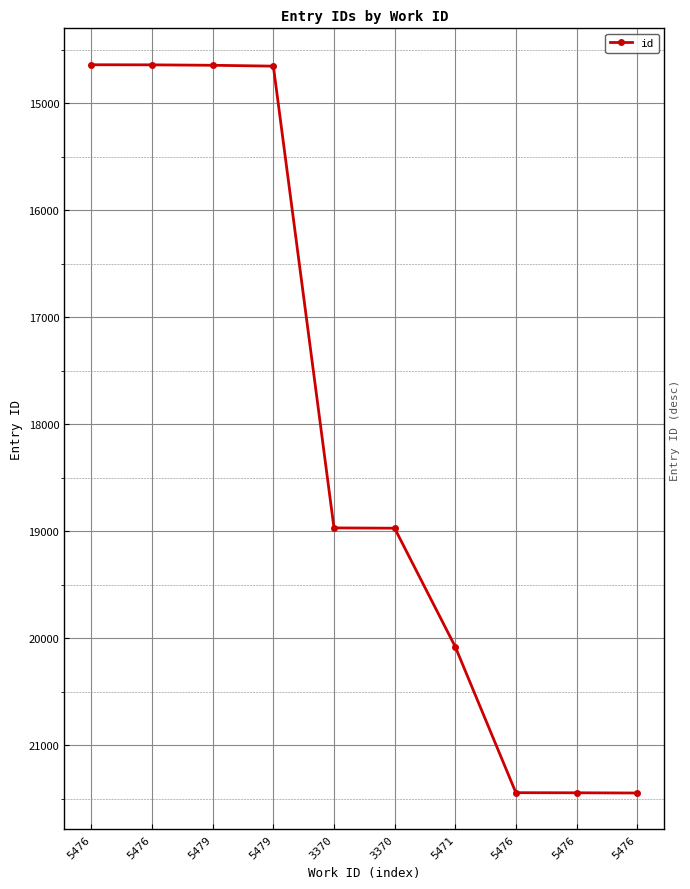

What is the difference between the second highest and minimum values?

6805